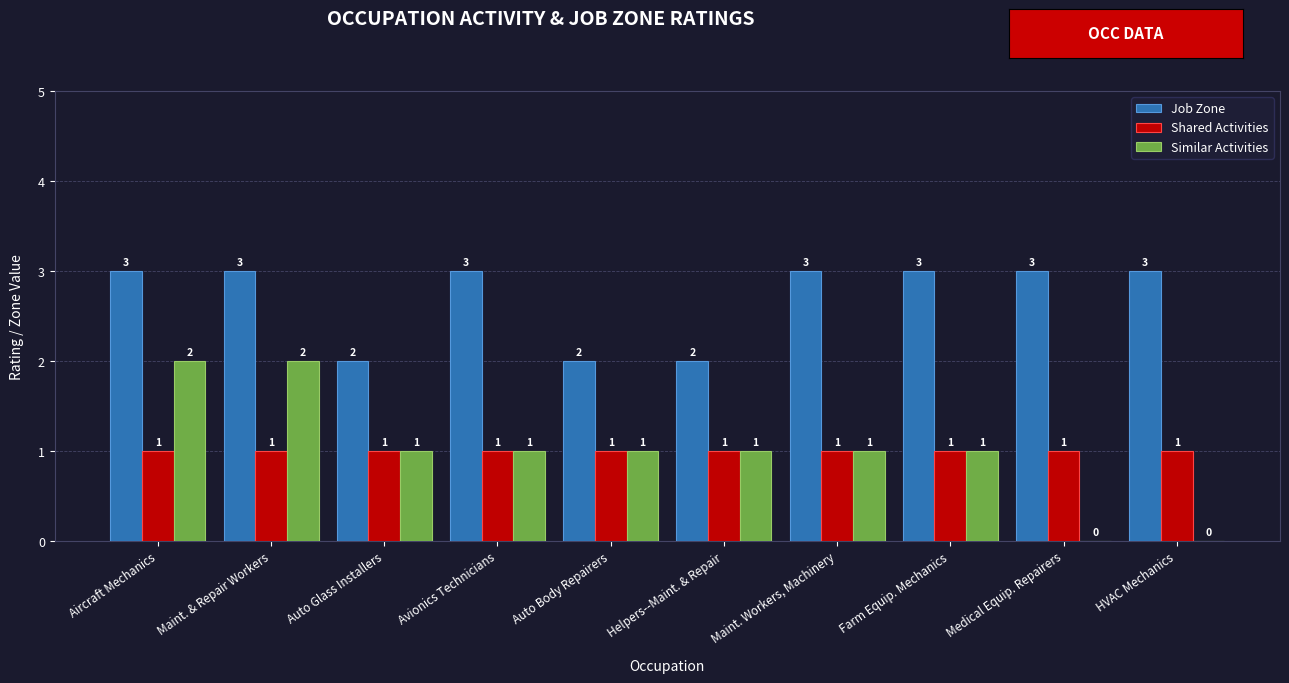

Is the value of Job Zone at Helpers--Maint. & Repair greater than the value of Similar Activities at Auto Body Repairers?

Yes